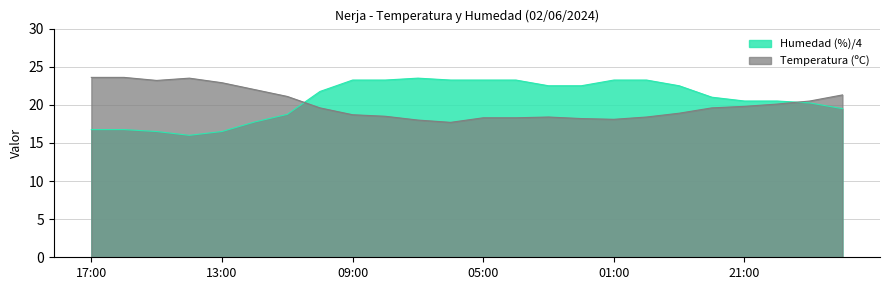

List the labels in order of Temperatura (ºC) value, largest first.

17:00, 16:00, 14:00, 15:00, 13:00, 12:00, 18:00, 11:00, 19:00, 20:00, 21:00, 10:00, 22:00, 23:00, 09:00, 08:00, 03:00, 00:00, 05:00, 04:00, 02:00, 01:00, 07:00, 06:00